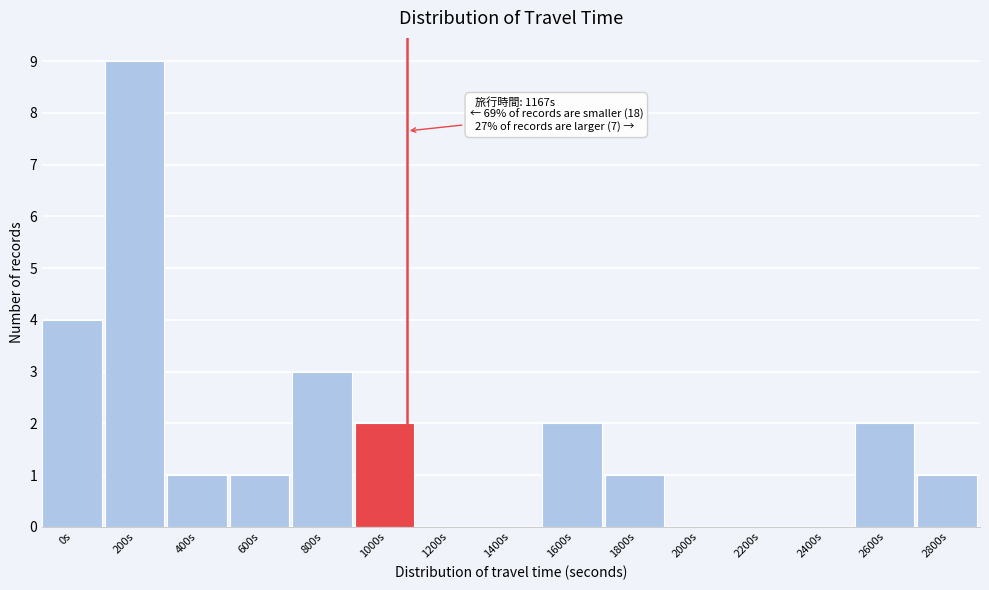

Reading left to right, extract all data points from this chart.

0s=4	200s=9	400s=1	600s=1	800s=3	1000s=2	1200s=0	1400s=0	1600s=2	1800s=1	2000s=0	2200s=0	2400s=0	2600s=2	2800s=1